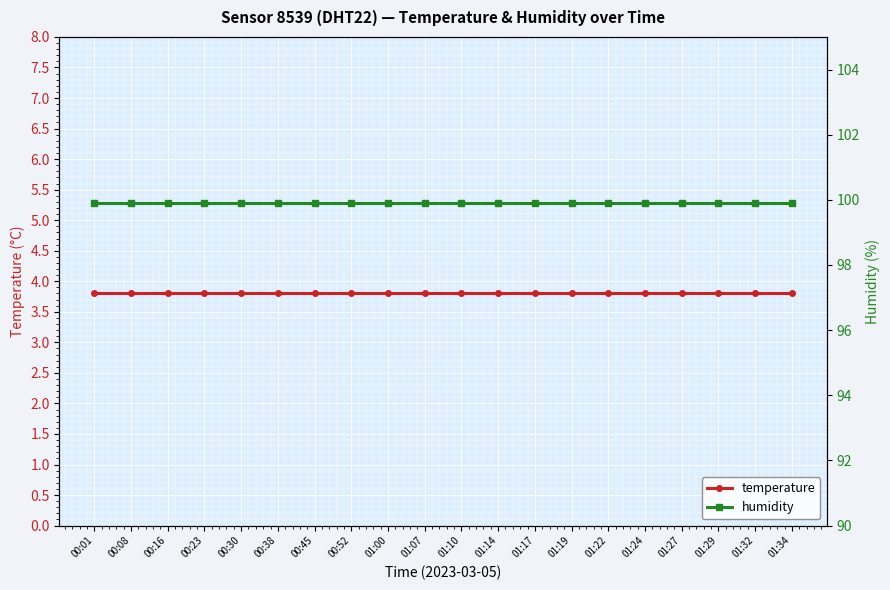

True or false: temperature and humidity cross at least once.

False